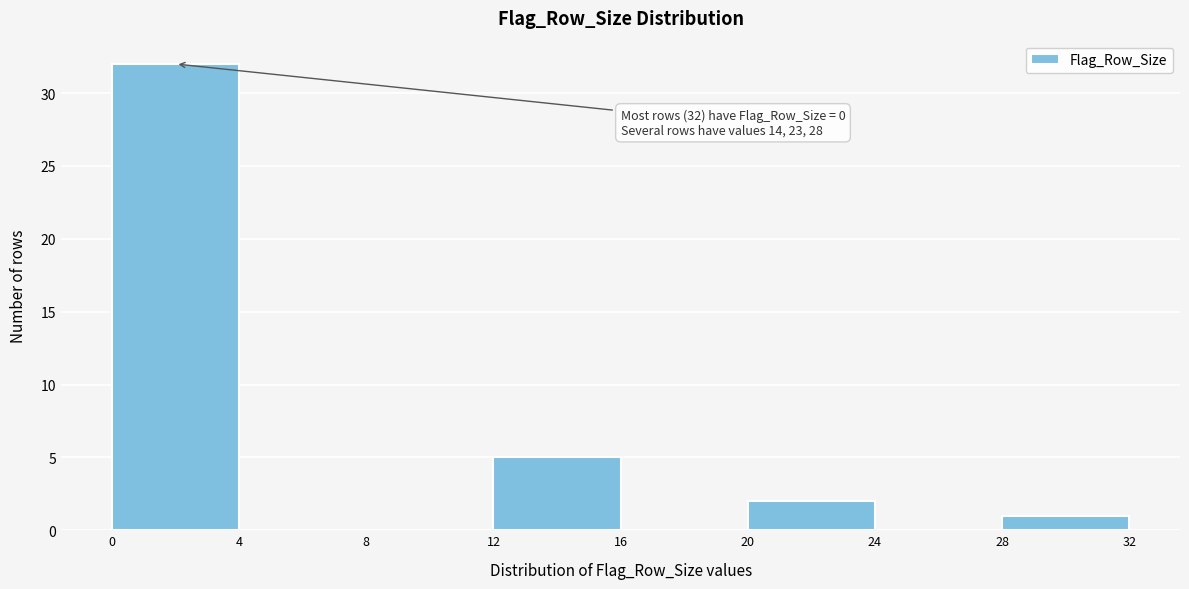

Over which range of the x-axis is the bar tallest?

0 to 4